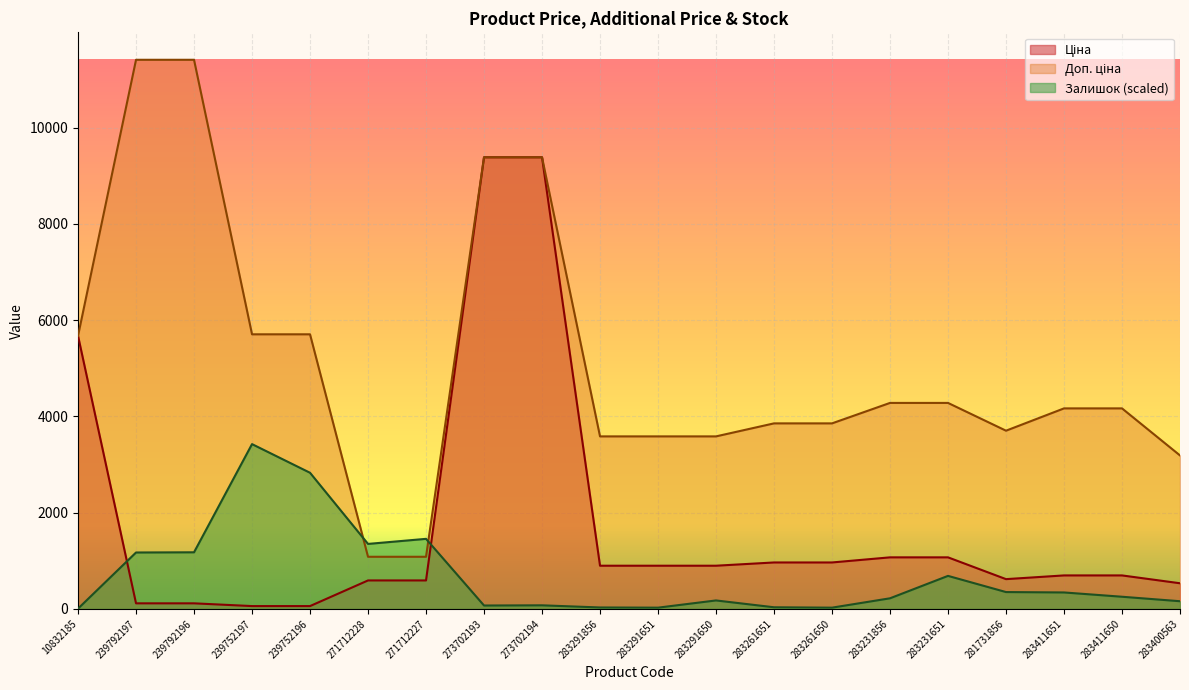

Rank the series by their average value, from lowest to highest.

Залишок, Ціна, Доп. ціна